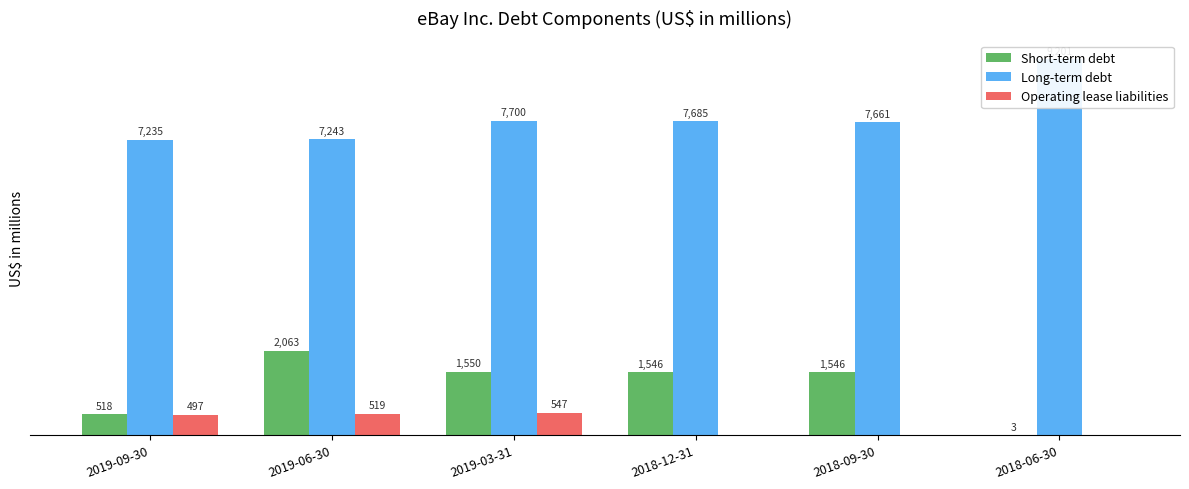

At how many categories does at least one series exceed 7979?

1